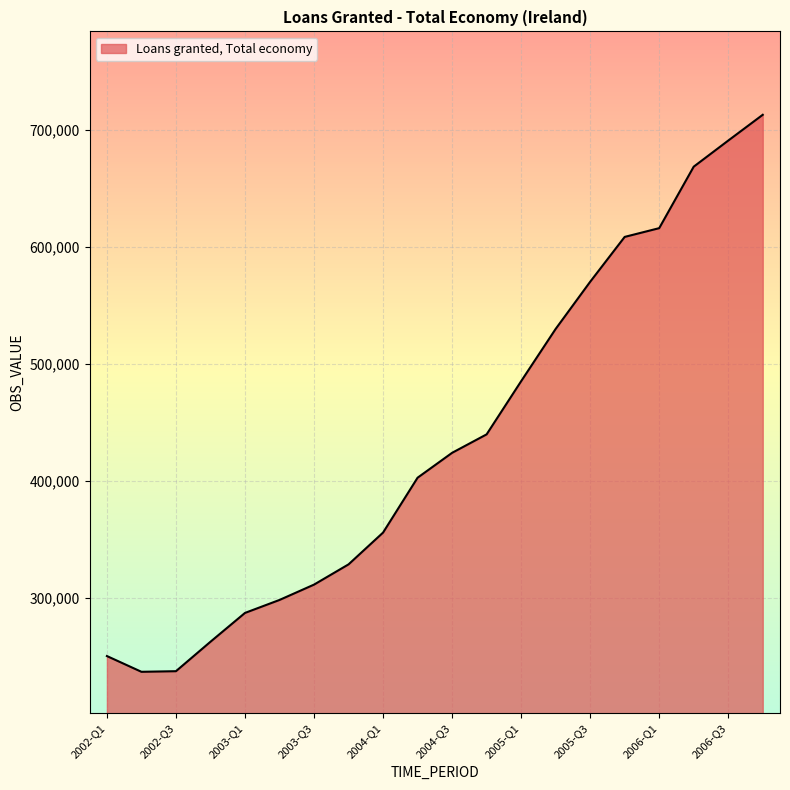

What is the minimum value shown in the chart?

236630